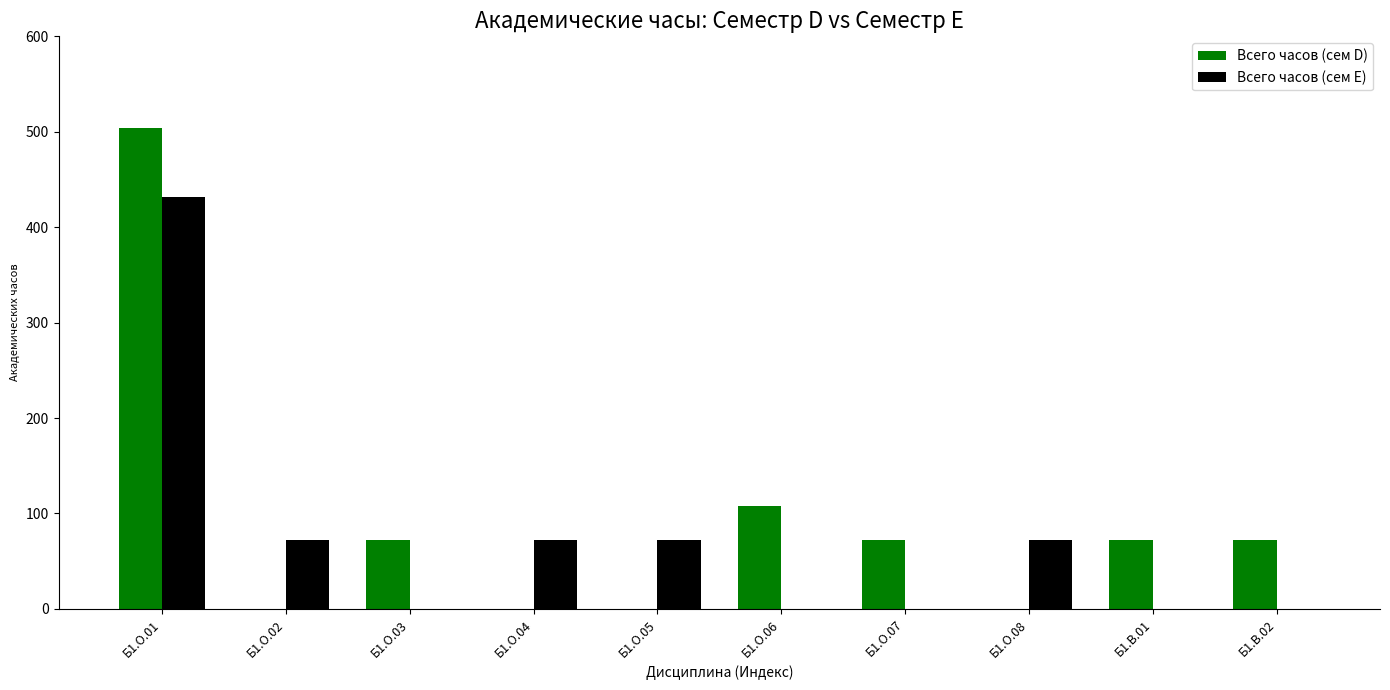

Which category has the highest value across all series?

Б1.О.01